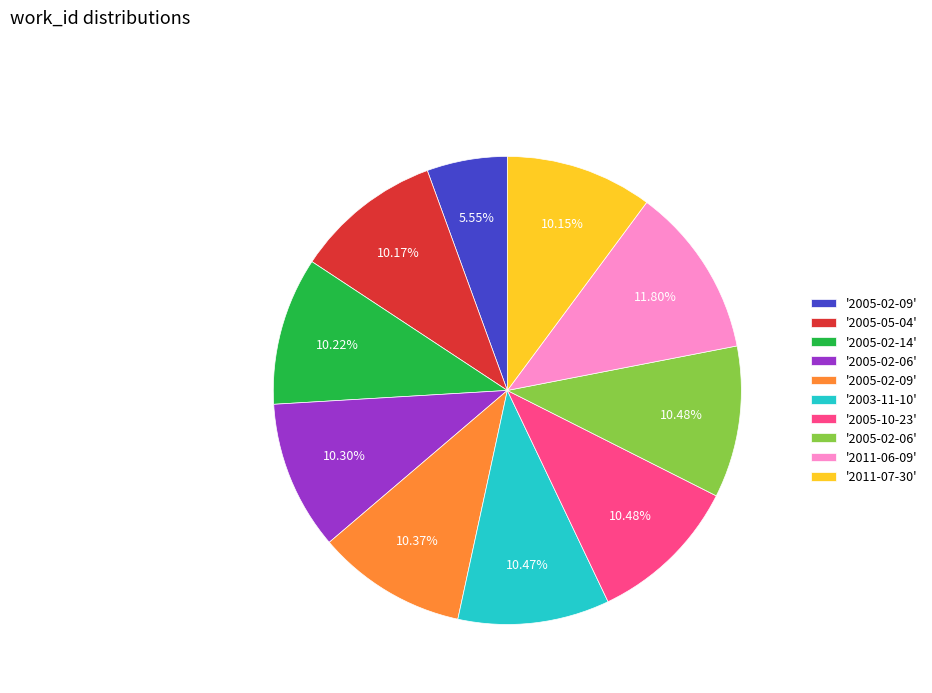

Does any single category account for the majority?

No